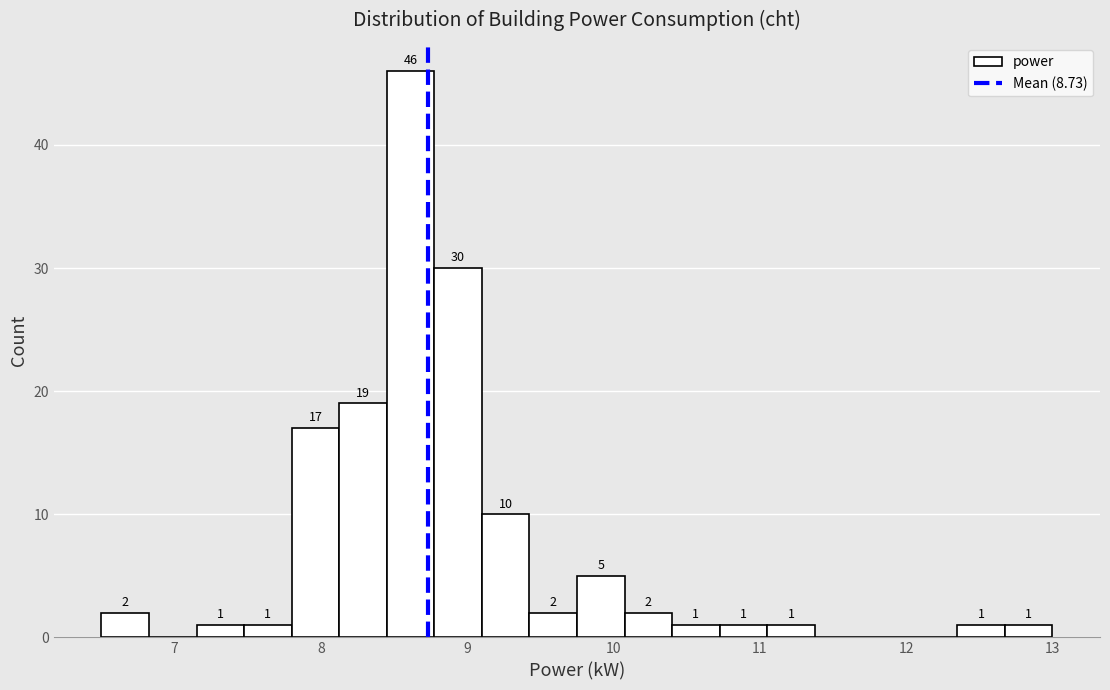

Around what value on the x-axis is the tallest bar? Give the approximate position of its centre, as read against the axis.

8.6